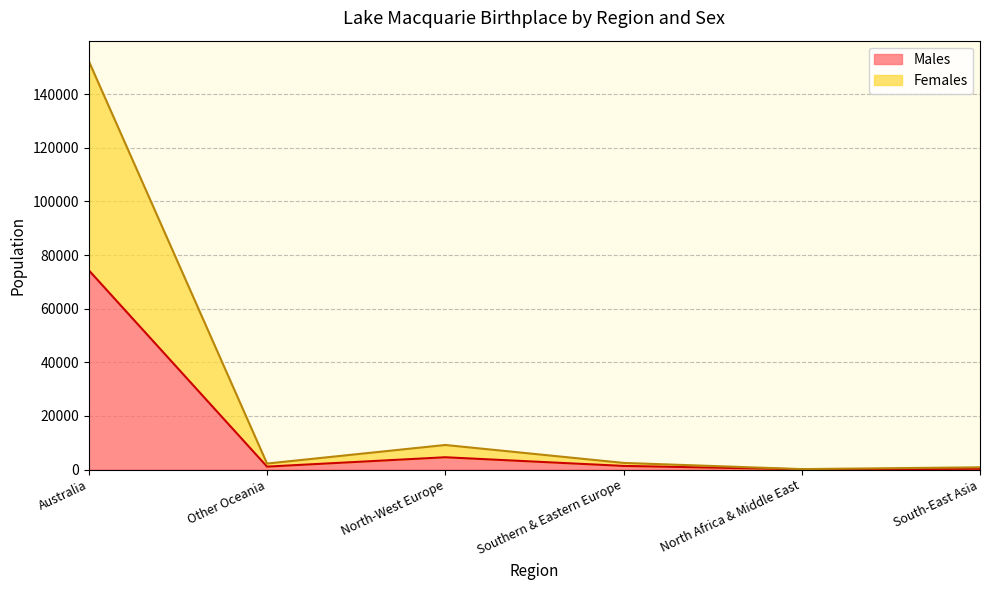

How many lines are shown in the chart?

2